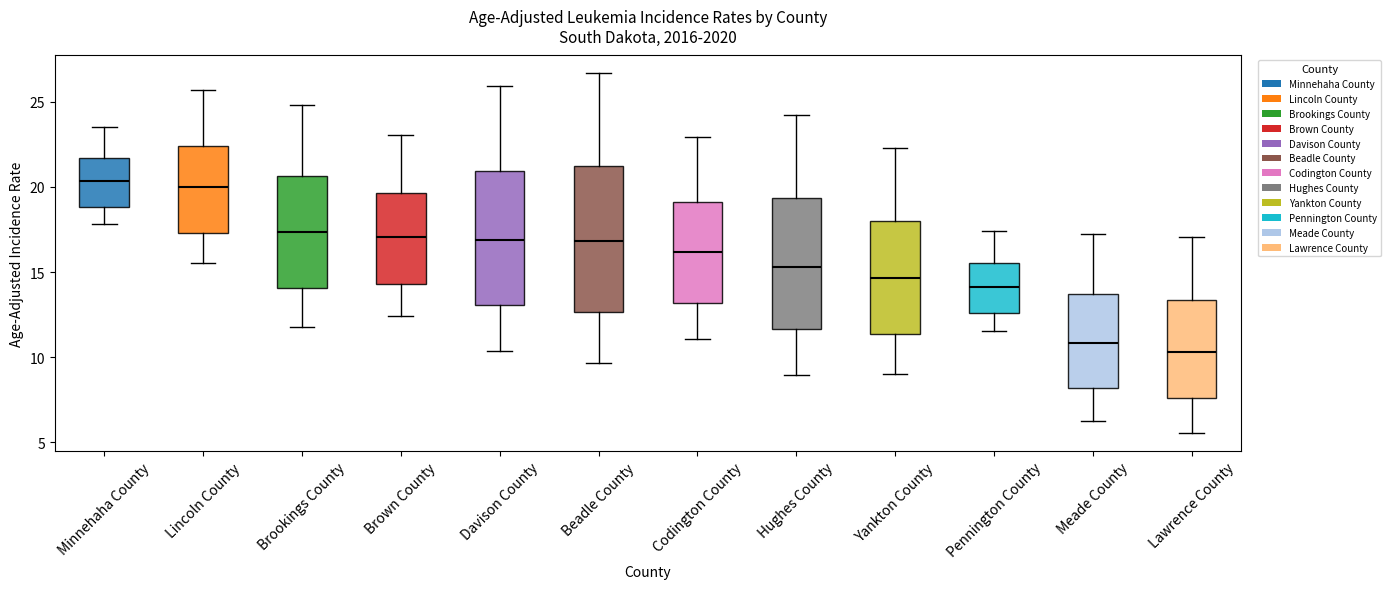

Reading left to right, read every box against the y-axis: the position of its median line, the range the box covers, and the ends of its whiskers. The values are not printed on the chart, so give them approximately, as read against the axis.

Minnehaha County: median 20.5, box 19.0 to 21.5, whiskers 18.0 to 23.5
Lincoln County: median 20.0, box 17.5 to 22.5, whiskers 15.5 to 25.5
Brookings County: median 17.5, box 14.0 to 20.5, whiskers 12.0 to 25.0
Brown County: median 17.0, box 14.5 to 19.5, whiskers 12.5 to 23.0
Davison County: median 17.0, box 13.0 to 21.0, whiskers 10.5 to 26.0
Beadle County: median 17.0, box 12.5 to 21.0, whiskers 9.5 to 26.5
Codington County: median 16.0, box 13.0 to 19.0, whiskers 11.0 to 23.0
Hughes County: median 15.5, box 11.5 to 19.5, whiskers 9.0 to 24.0
Yankton County: median 14.5, box 11.5 to 18.0, whiskers 9.0 to 22.5
Pennington County: median 14.0, box 12.5 to 15.5, whiskers 11.5 to 17.5
Meade County: median 11.0, box 8.0 to 13.5, whiskers 6.0 to 17.5
Lawrence County: median 10.5, box 7.5 to 13.5, whiskers 5.5 to 17.0